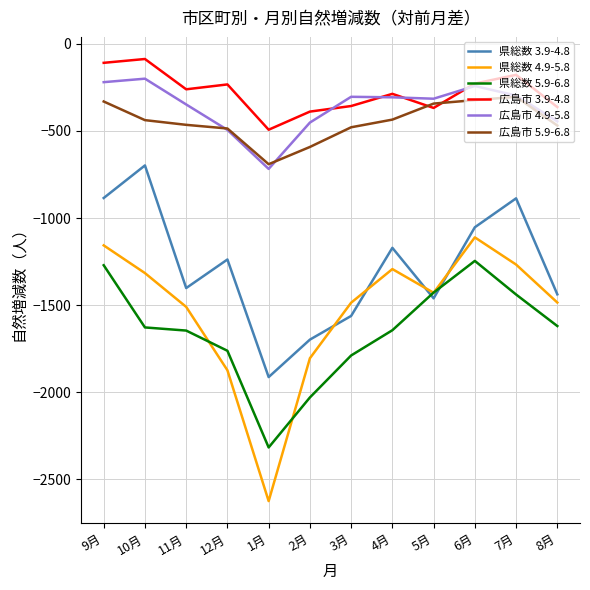

The value of 広島市 4.9-5.8 at 2月 is -157. True or false?

False